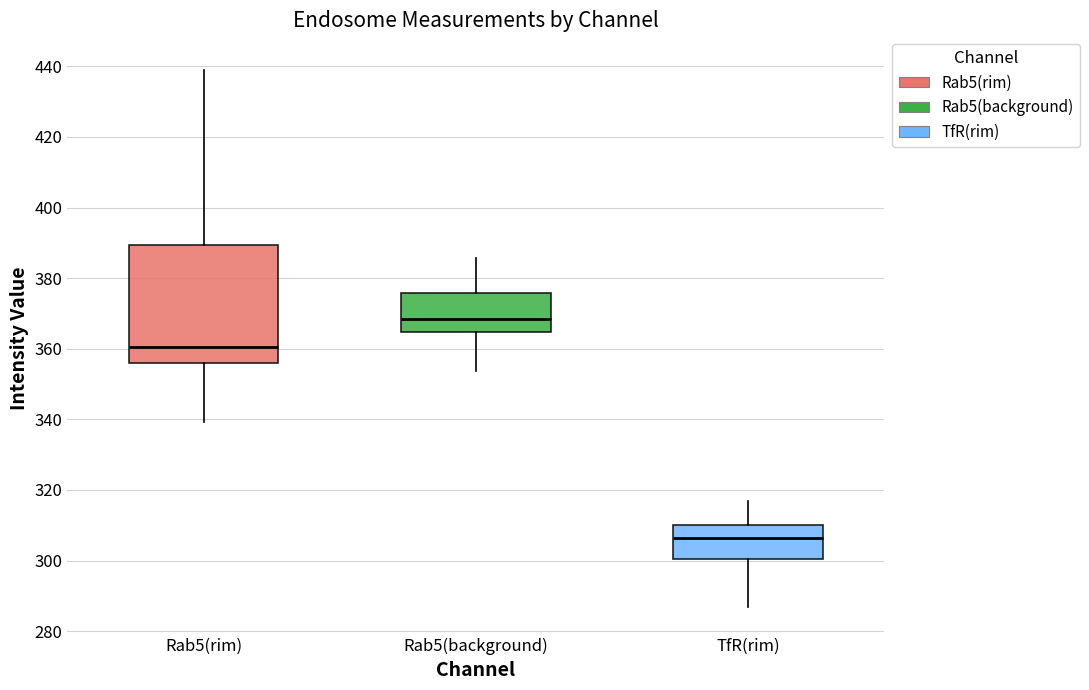

Where does the upper whisker of the box for Rab5(background) end on the y-axis? The values are not printed on the chart, so give them approximately, as read against the axis.

386